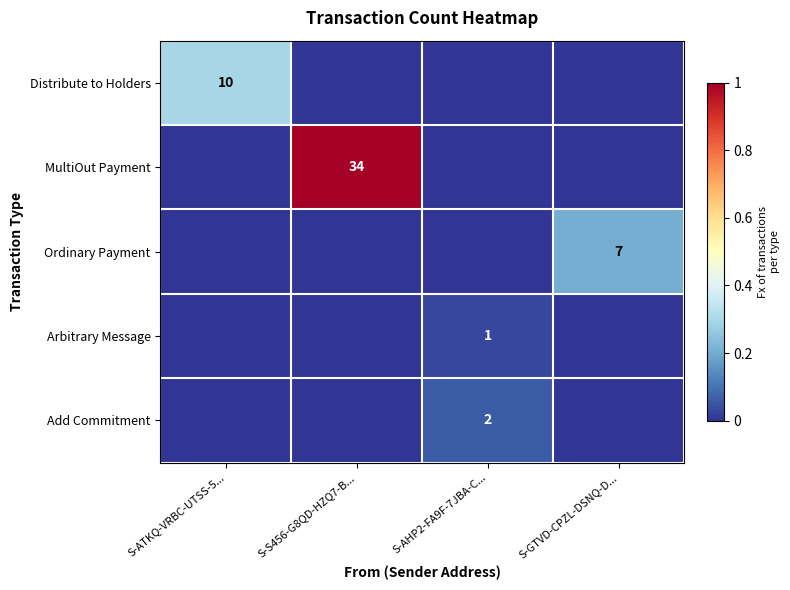

Which category has the lowest value across all series?

S-S456-G8QD-HZQ7-B...